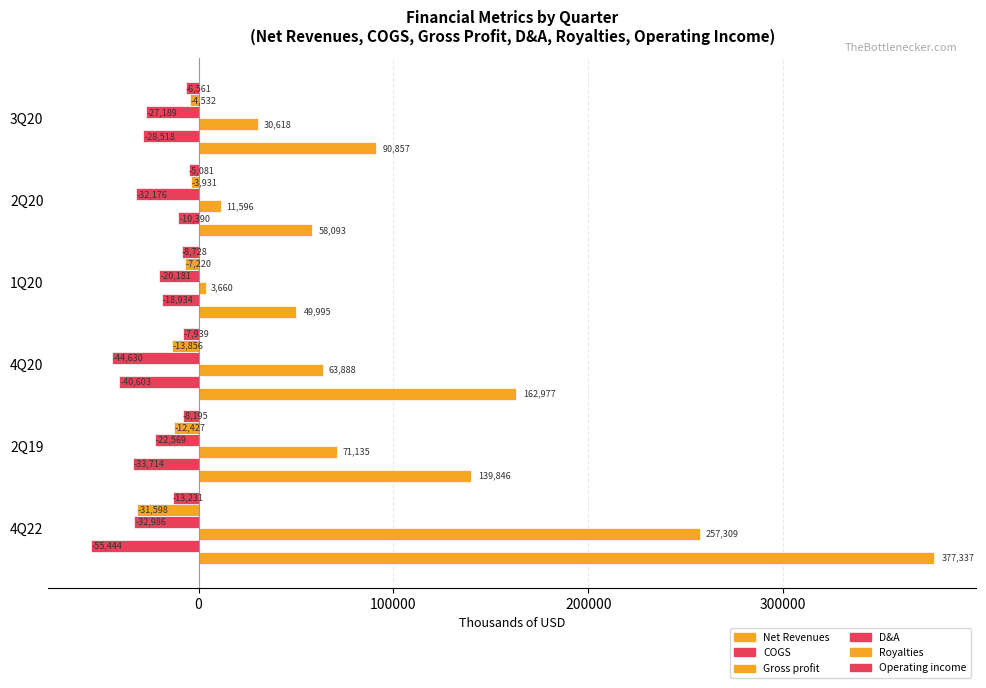

How many data points in Net Revenues are above 139845?

3